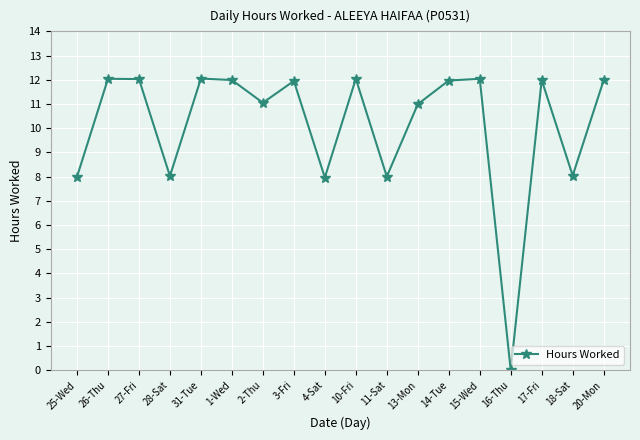

What is the maximum value shown in the chart?

12.1